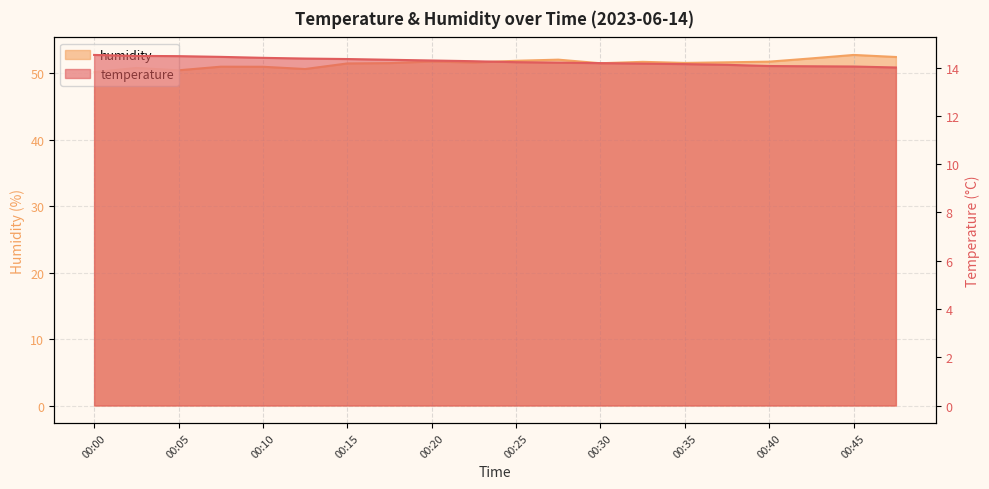

Where is humidity nearest to the value 51?

00:07